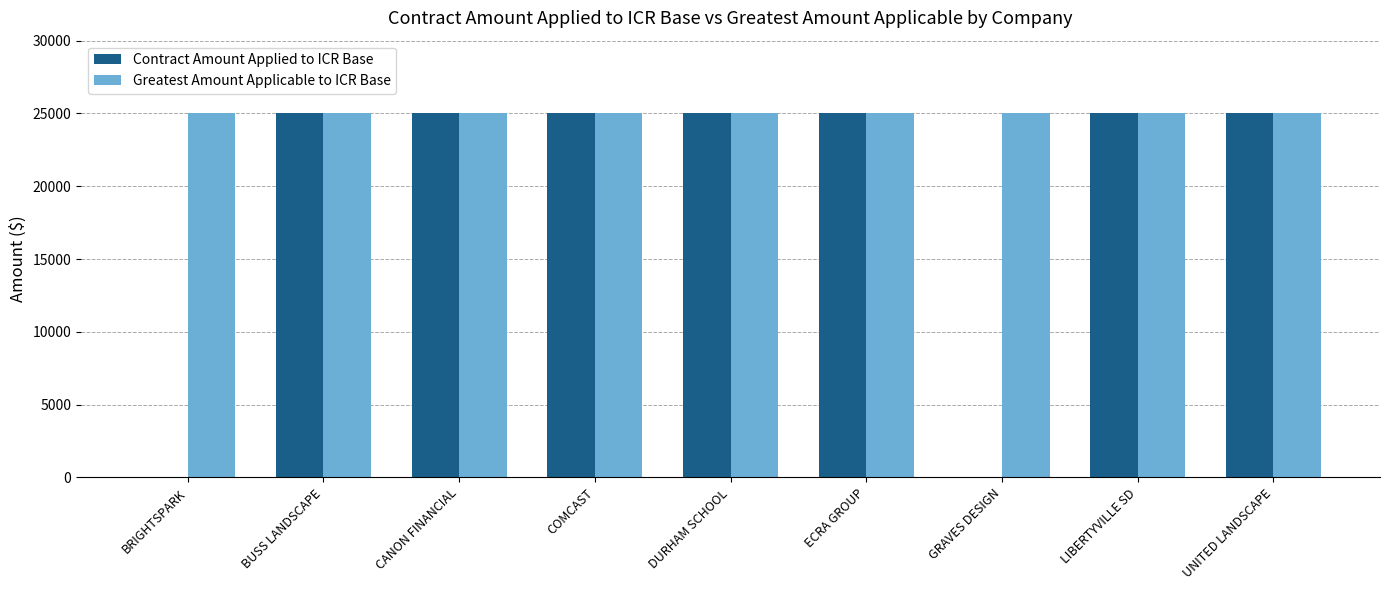

Between BRIGHTSPARK and BUSS LANDSCAPE, which series saw the biggest shift?

Contract Amount Applied to ICR Base